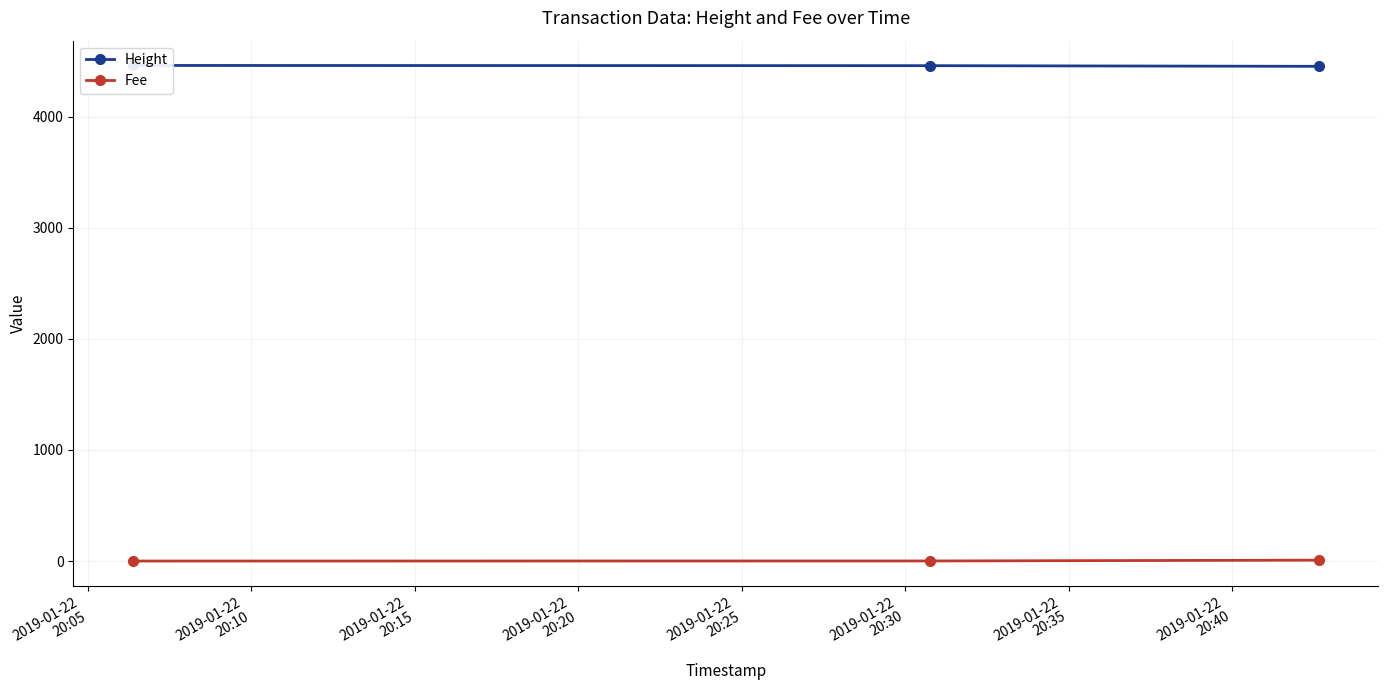

Which label corresponds to the smallest value in the chart?

2019-01-22
20:05